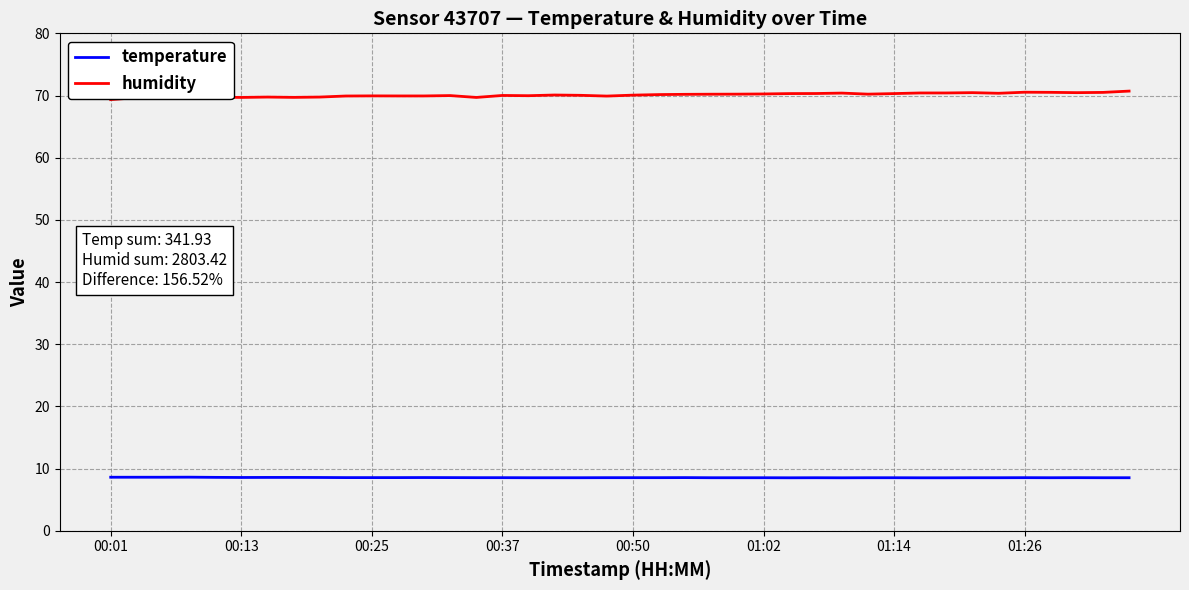

Which series has the largest total across all categories?

humidity